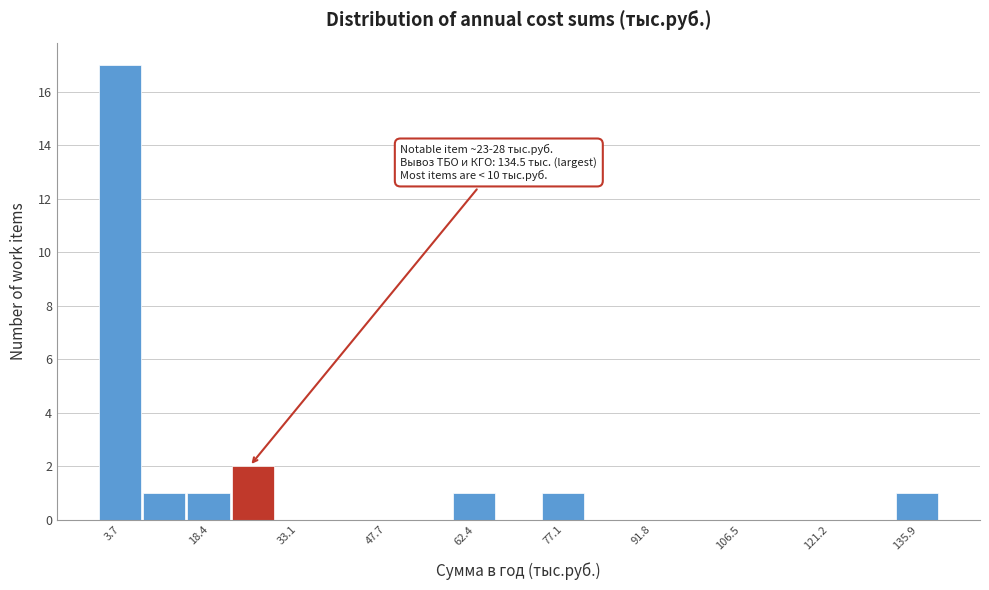

Read against the x-axis, roughly where is the centre of the tallest bar?

4